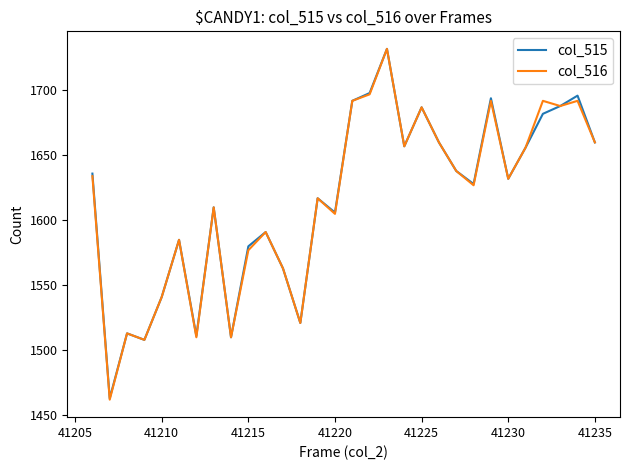

What is the minimum value for col_516?

1462